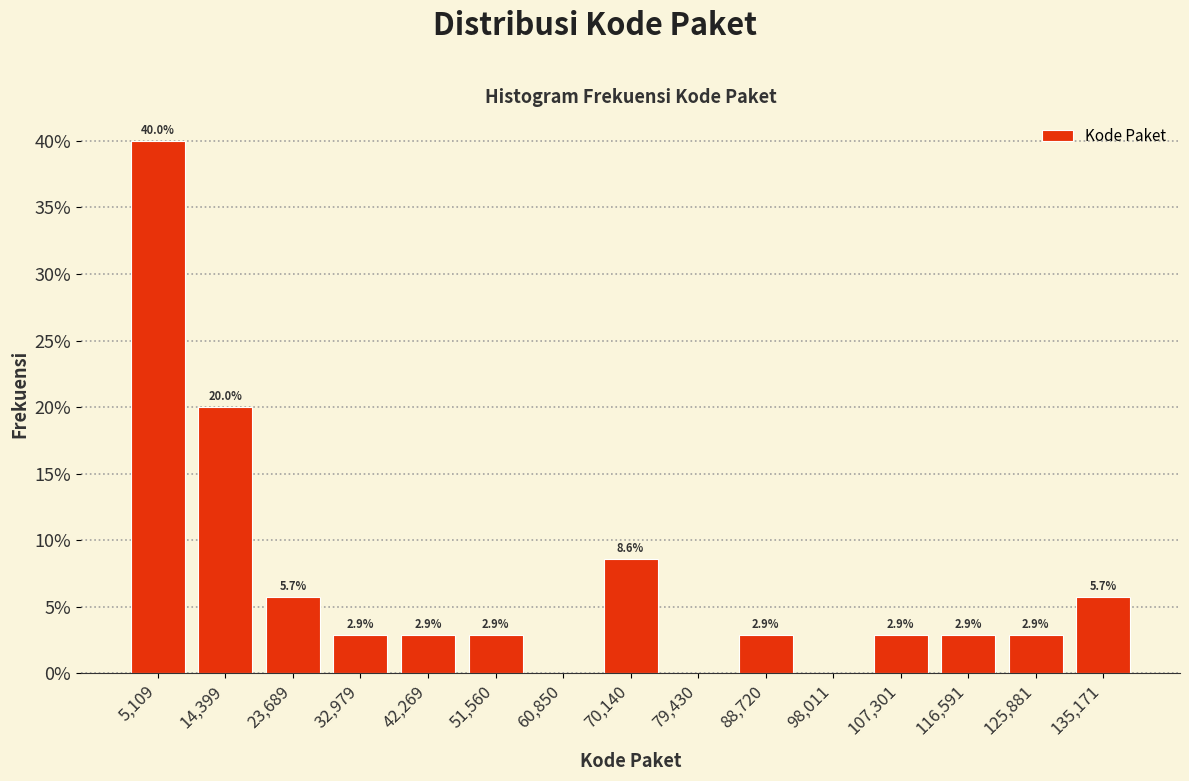

Which range on the x-axis has the tallest bar?

0 to 10000